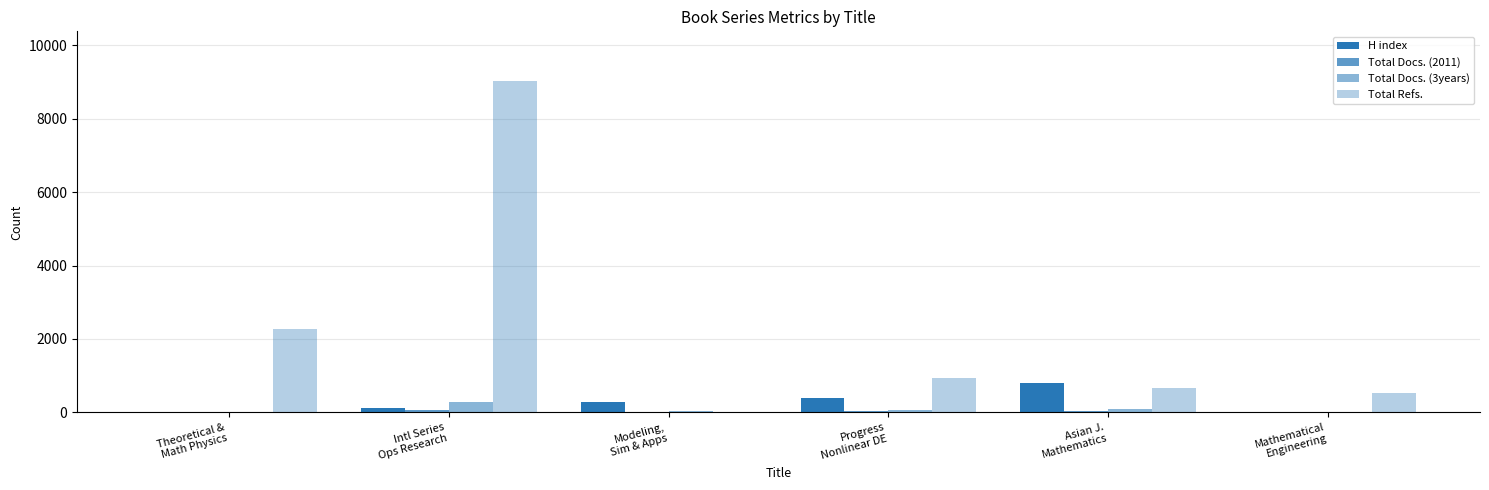

Does the chart contain stacked bars?

No